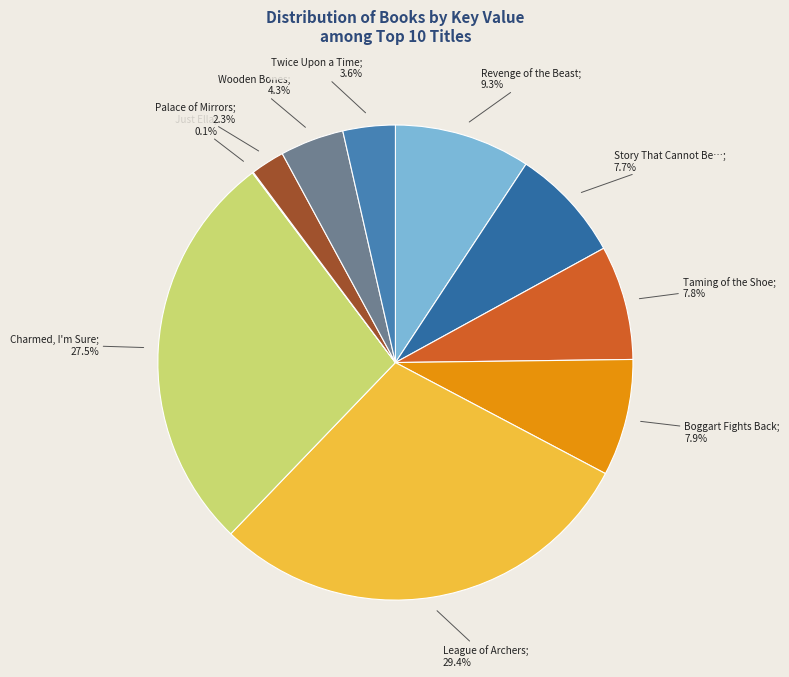

What is the largest slice in the pie chart?

League of Archers